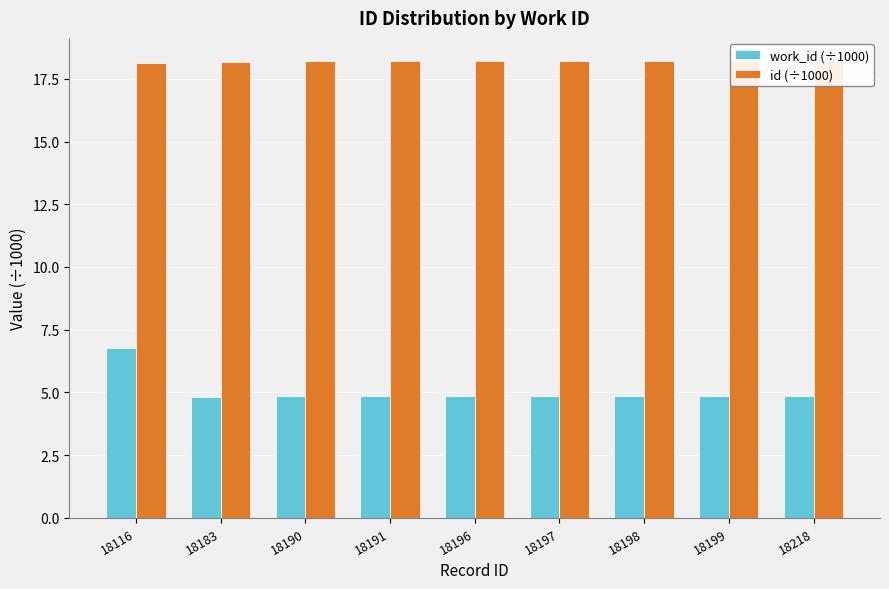

The id (÷1000) series shows 18.2 at 18196. True or false?

True